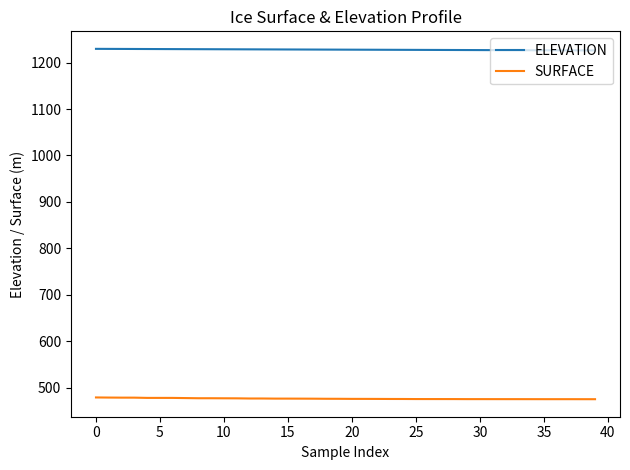

List the series in order of their peak value, highest first.

ELEVATION, SURFACE